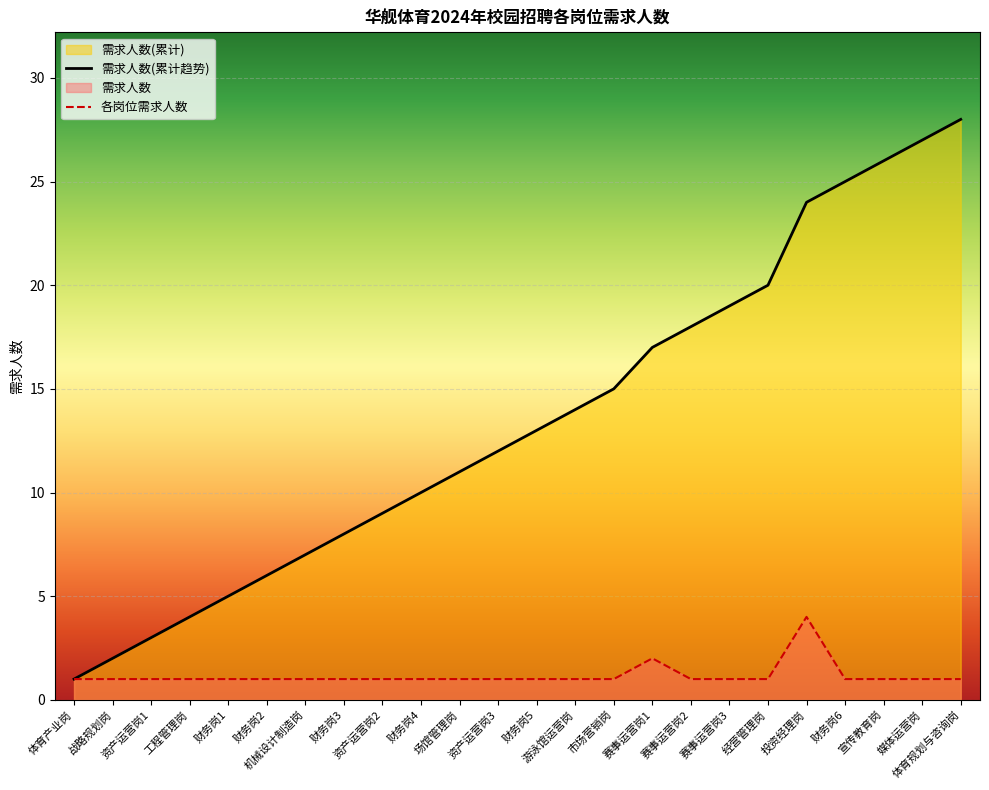

List the labels in order of value, smallest first.

体育产业岗, 战略规划岗, 资产运营岗1, 工程管理岗, 财务岗1, 财务岗2, 机械设计制造岗, 财务岗3, 资产运营岗2, 财务岗4, 场馆管理岗, 资产运营岗3, 财务岗5, 游泳馆运营岗, 市场营销岗, 赛事运营岗2, 赛事运营岗3, 经营管理岗, 财务岗6, 宣传教育岗, 媒体运营岗, 体育规划与咨询岗, 赛事运营岗1, 投资经理岗